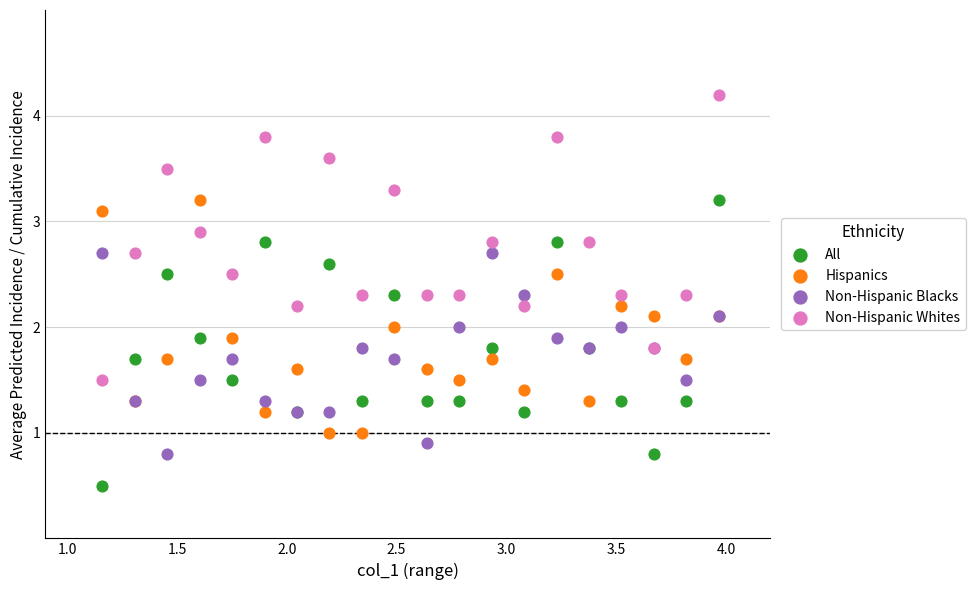

Which series contains the highest Y value?

Non-Hispanic Whites